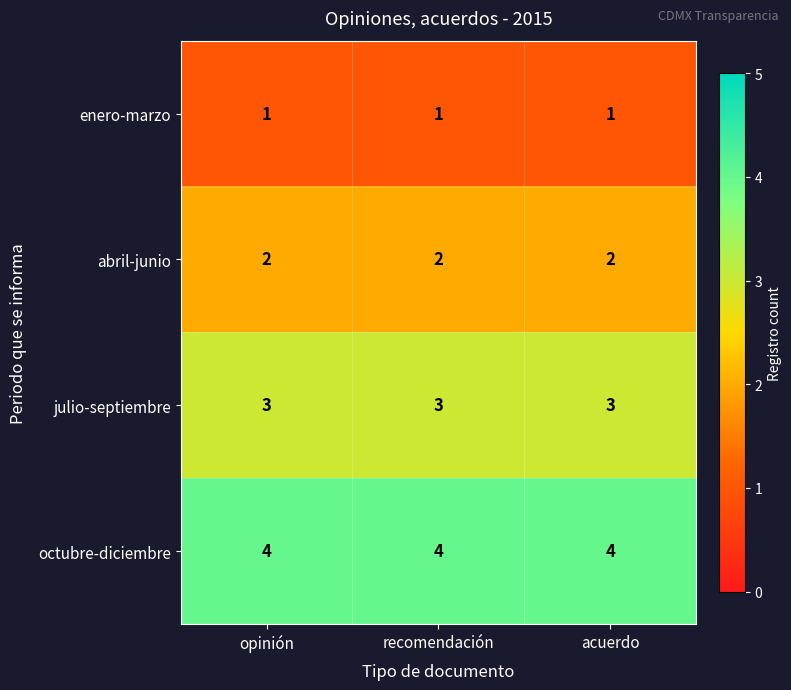

Rank the series by their average value, from lowest to highest.

enero-marzo, abril-junio, julio-septiembre, octubre-diciembre